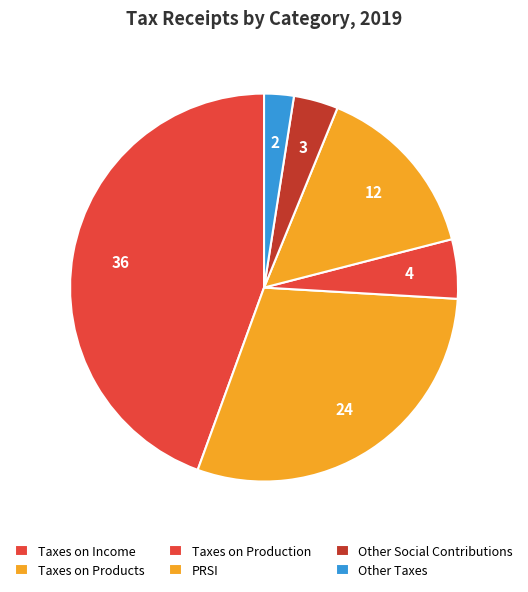

What is the largest slice in the pie chart?

Taxes on Income